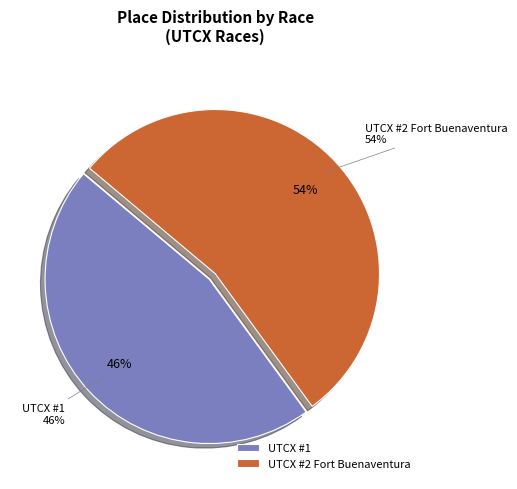

To the nearest percent, what is the difference between the UTCX #1 and UTCX #2 Fort Buenaventura slice percentages?

8%